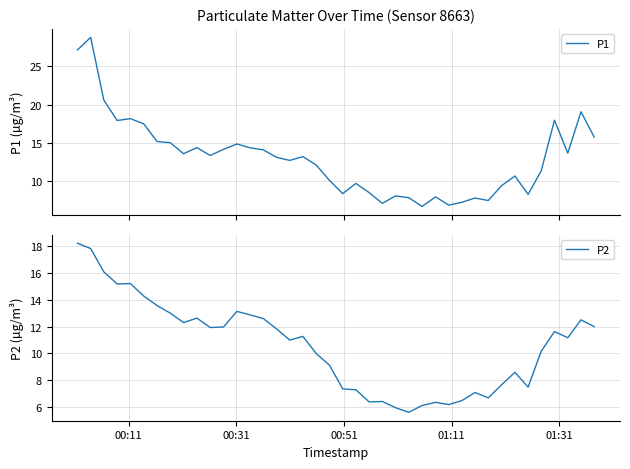

What is the highest value of the P1 series?

28.8